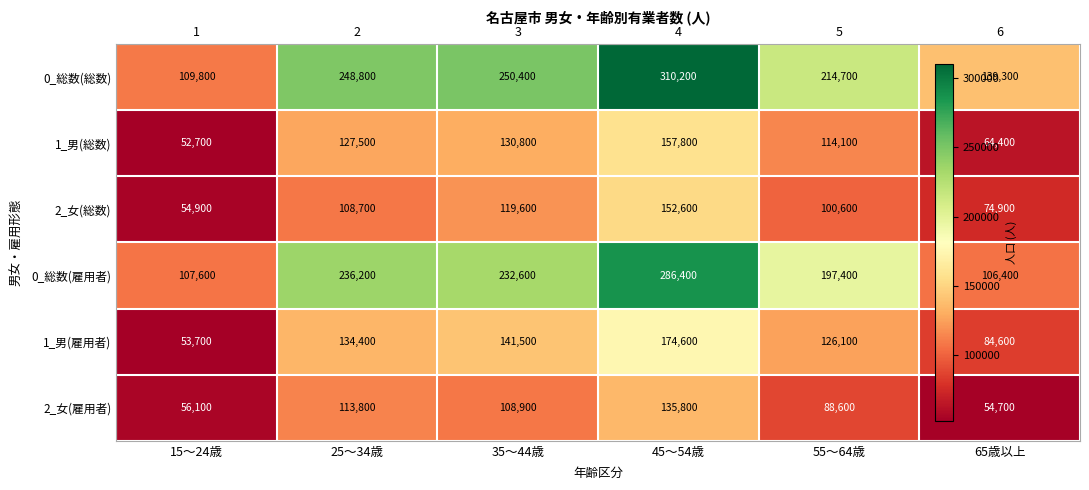

What is the sum of the 2_女(雇用者) values at 25～34歳 and 35～44歳?

222700